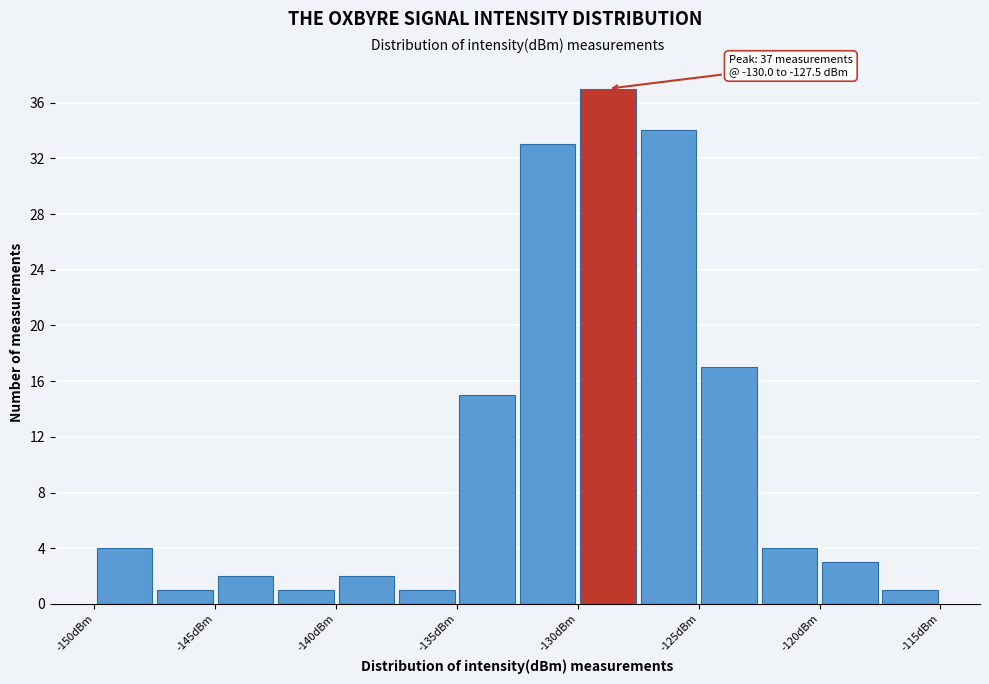

Which range on the x-axis has the tallest bar?

-130.0 to -127.5